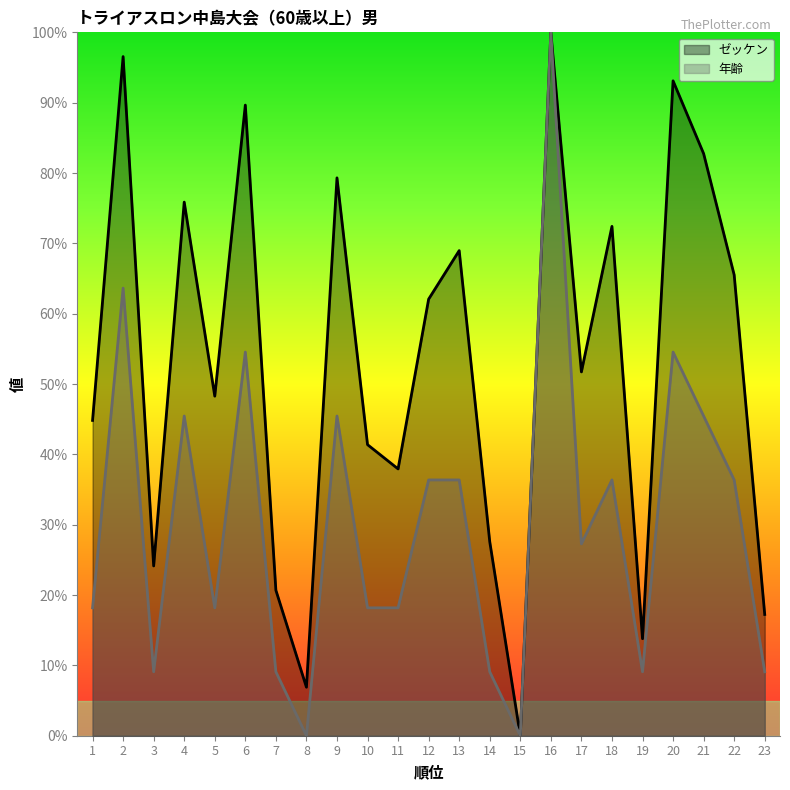

True or false: ゼッケン and 年齢 cross at least once.

False